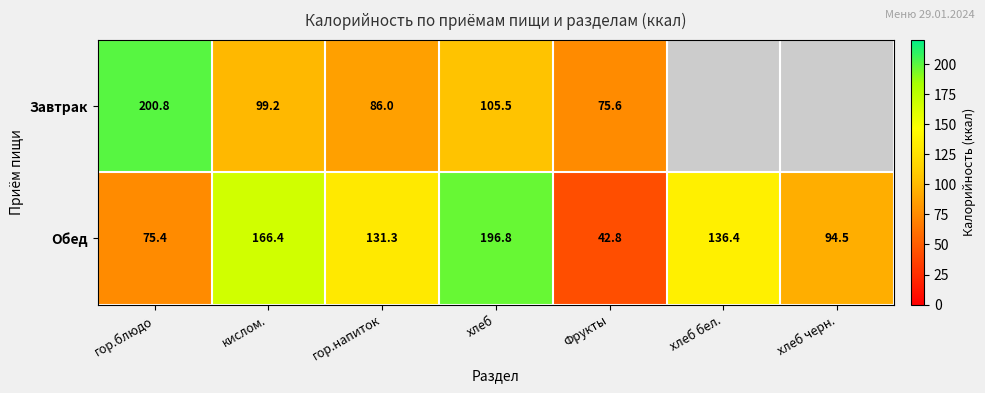

At which label does Обед first exceed 131?

кислом.